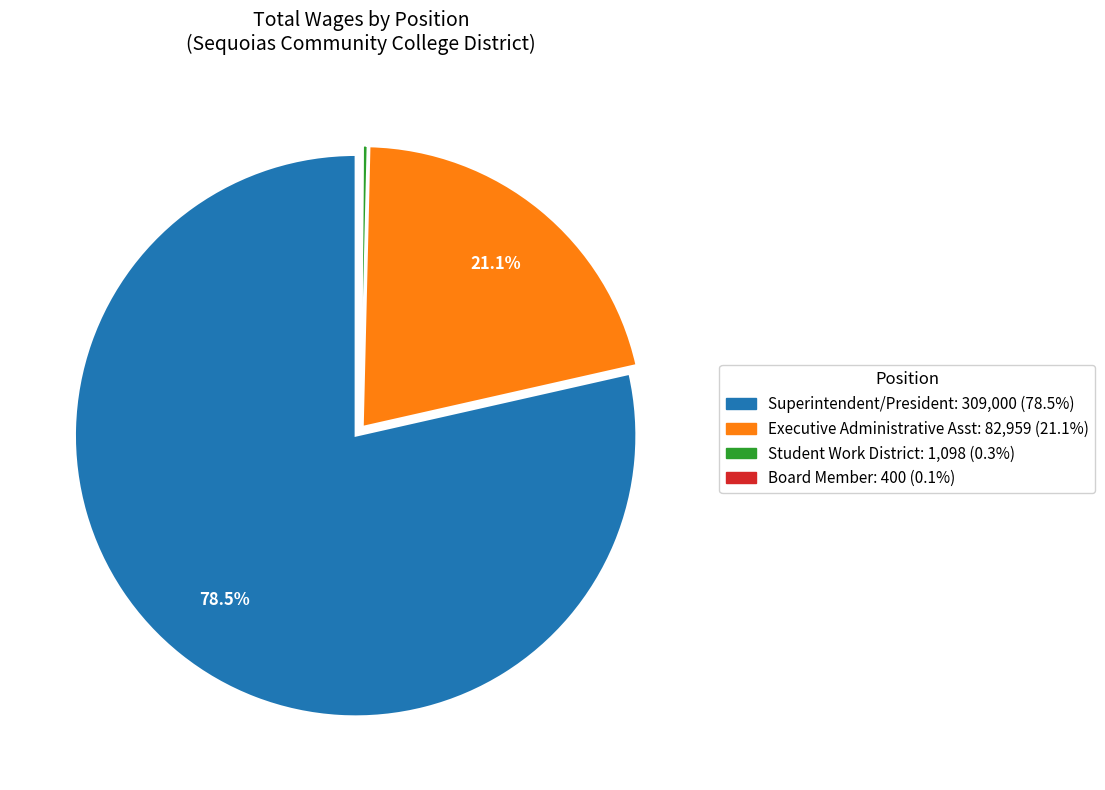

To the nearest percent, what is the difference between the largest and smallest slice percentages?

78%